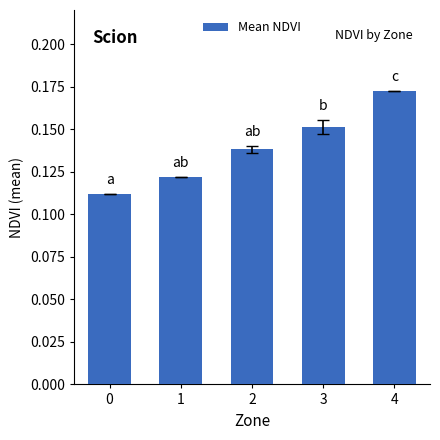

Count the values in the range 0 to 1.

5